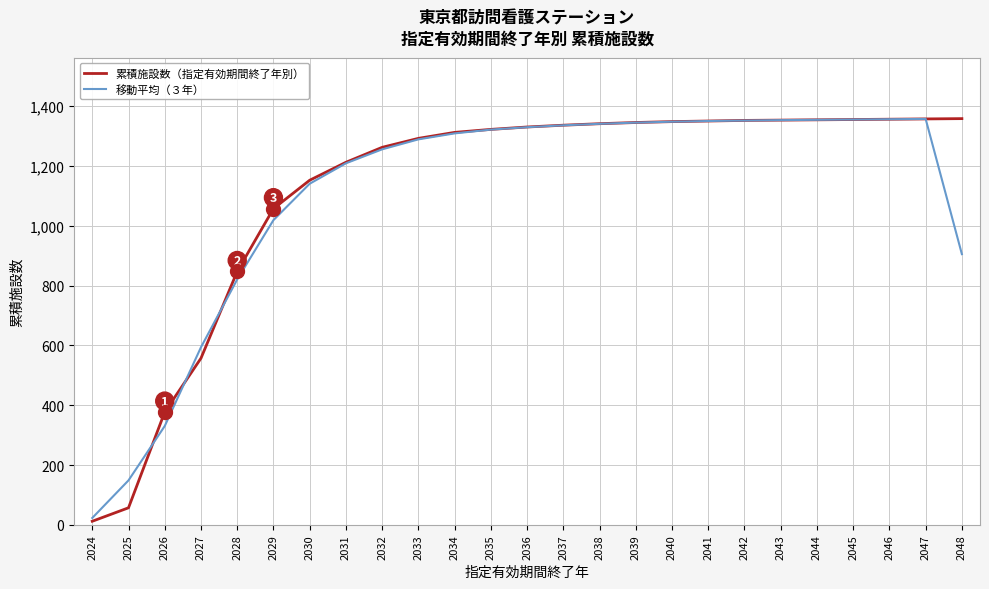

Which series has the largest total across all categories?

累積施設数（指定有効期間終了年別）